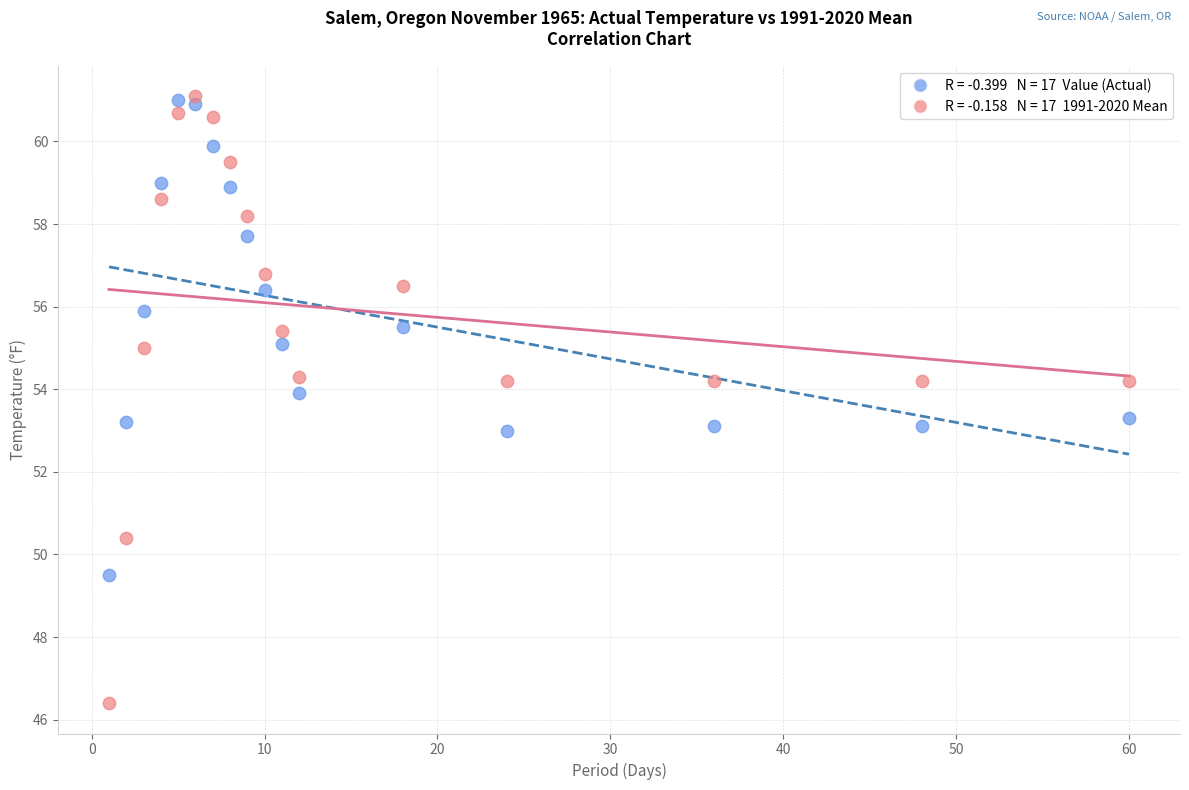

Across all data points, what is the range of Y values (max minus min)?

14.7